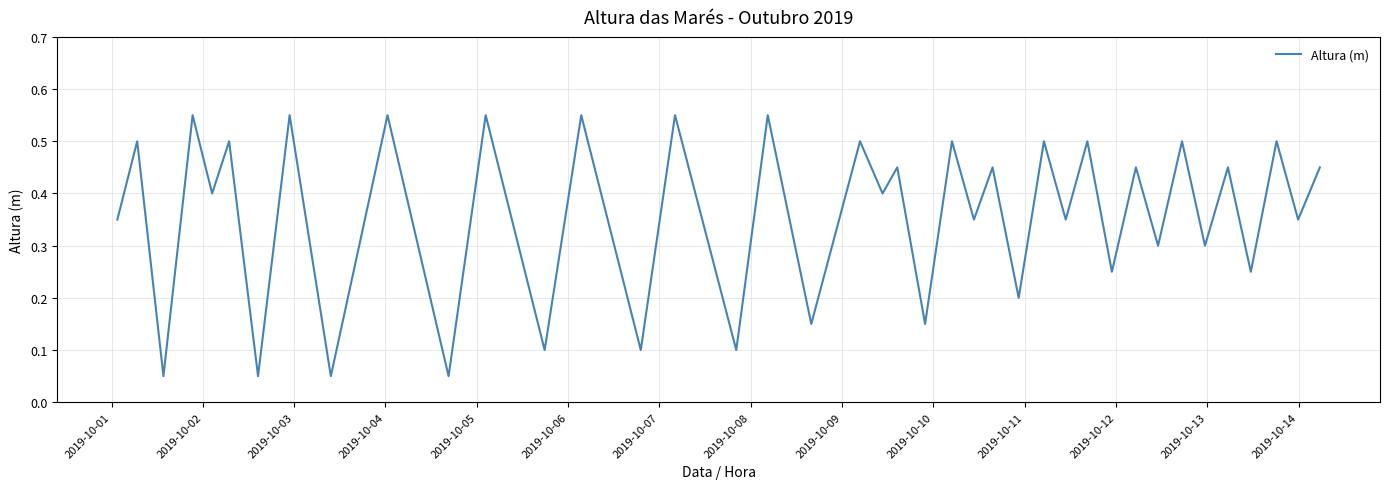

How many distinct data groups are displayed?

1